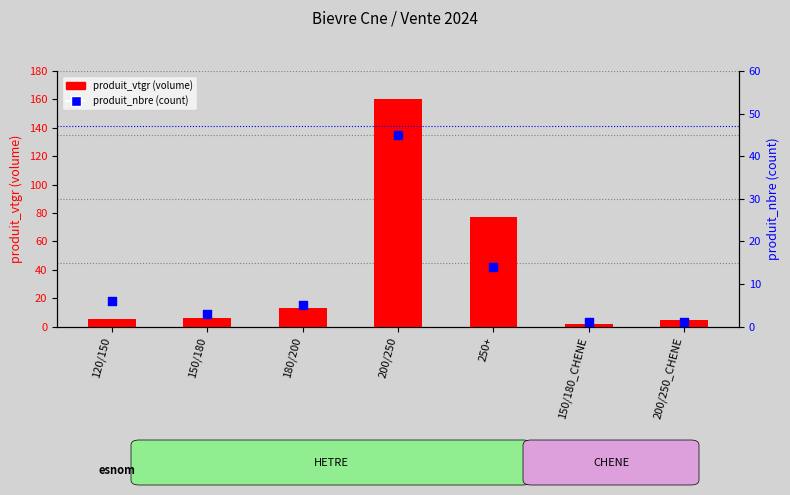

Is the value of produit_vtgr at 180/200 greater than the value of produit_nbre at 120/150?

Yes